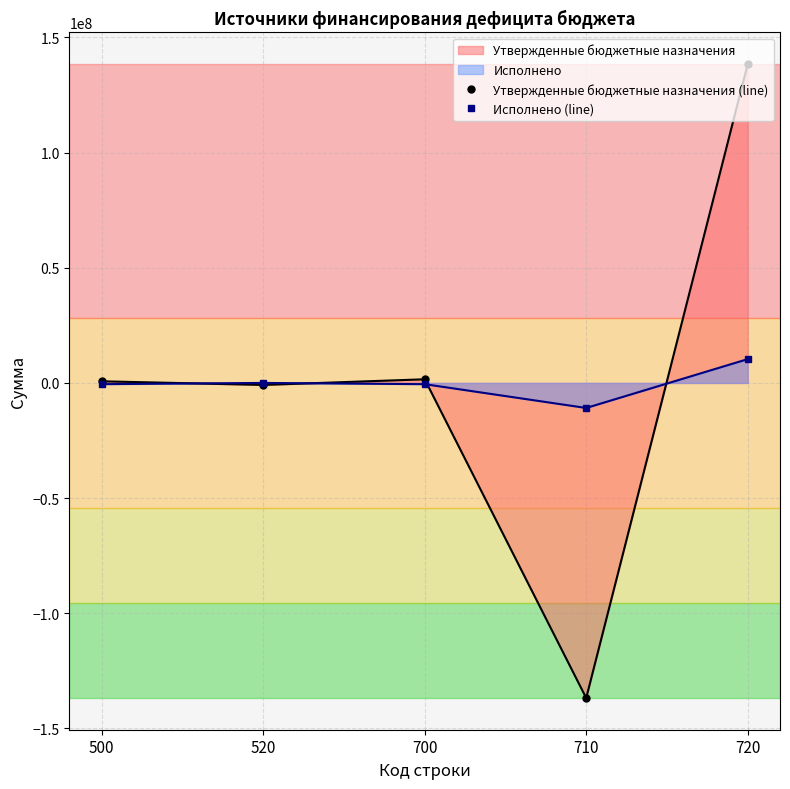

True or false: Утвержденные бюджетные назначения (line) and Исполнено (line) intersect in this chart.

True